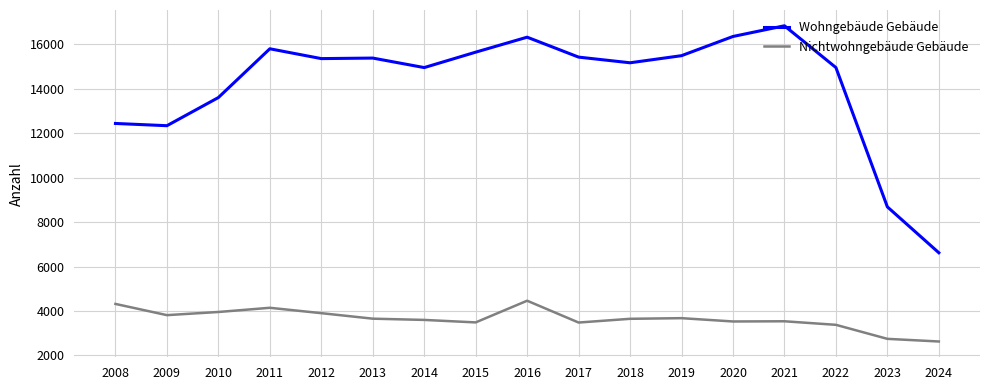

Is this an area chart (filled region under the line)?

No